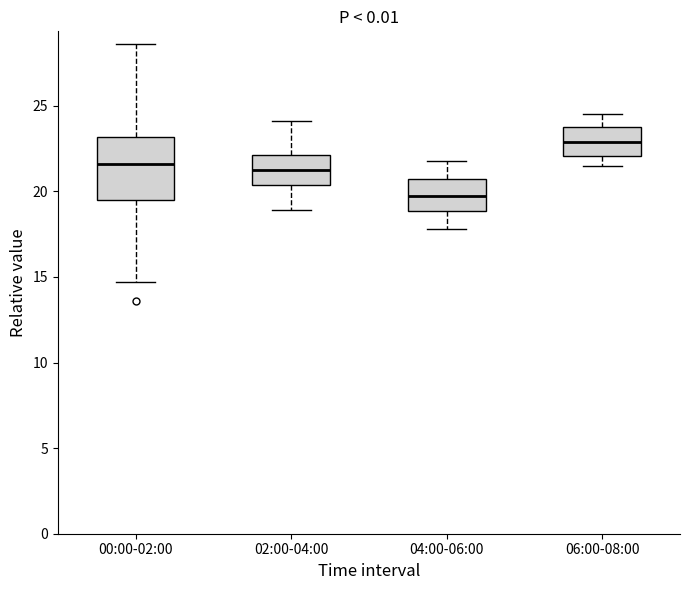

Which box's median line is the lowest?

04:00-06:00